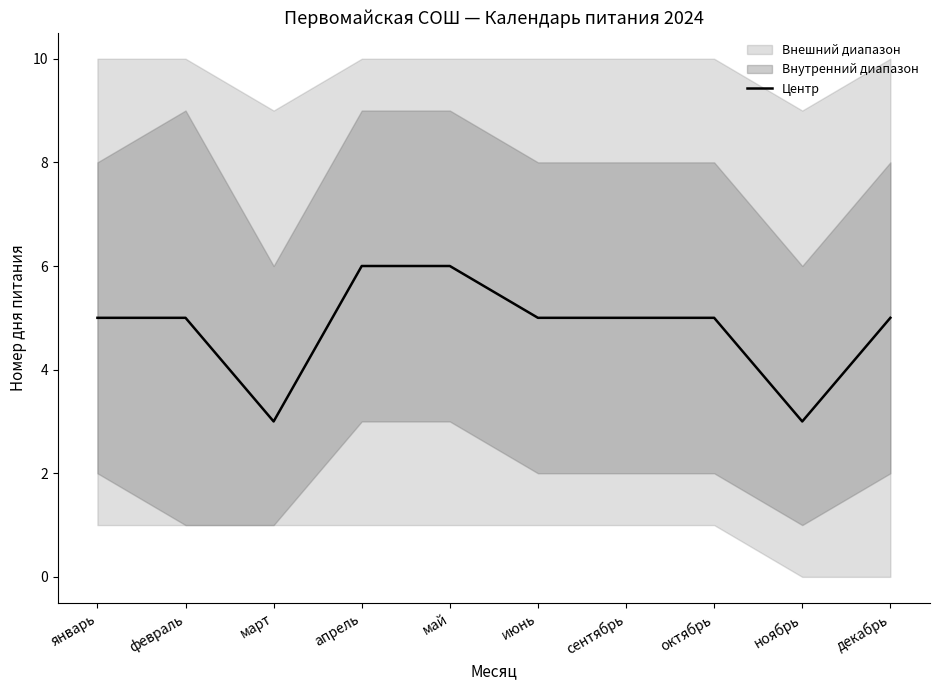

Where does the data first go above 5?

апрель